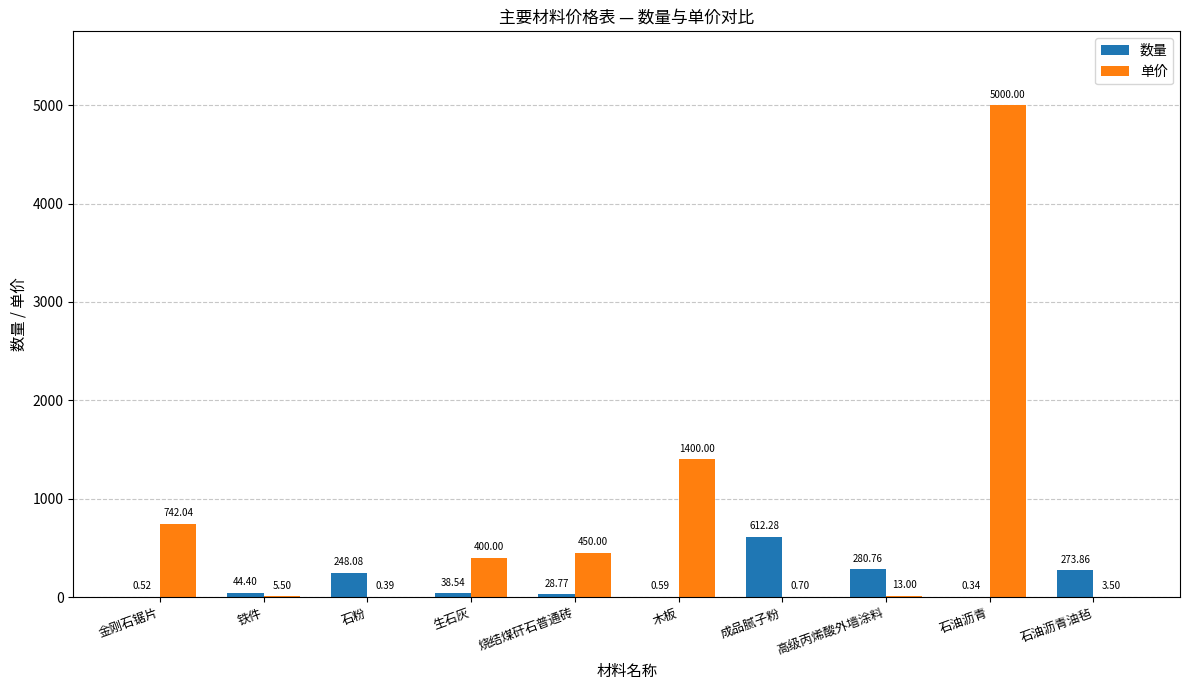

True or false: 单价 has a value of 0.7 at 成品腻子粉.

True